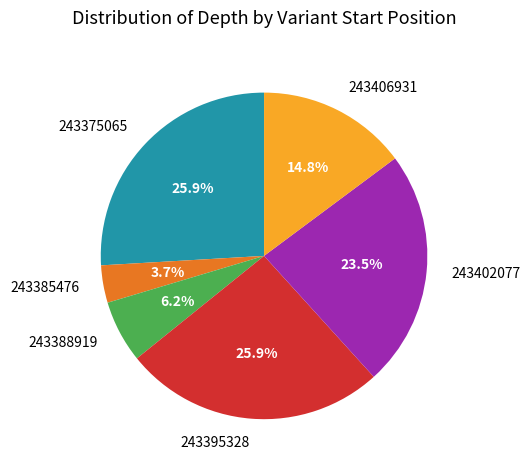

Which has a higher value, 243375065 or 243385476?

243375065